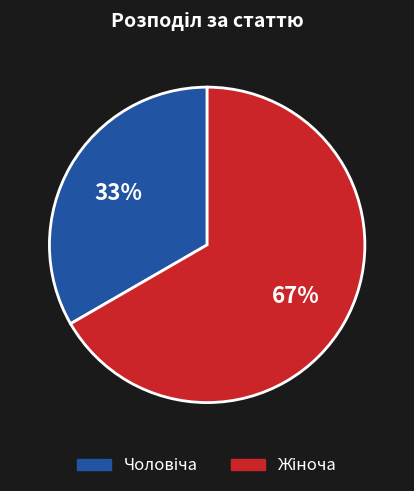

How many segments does this pie chart have?

2